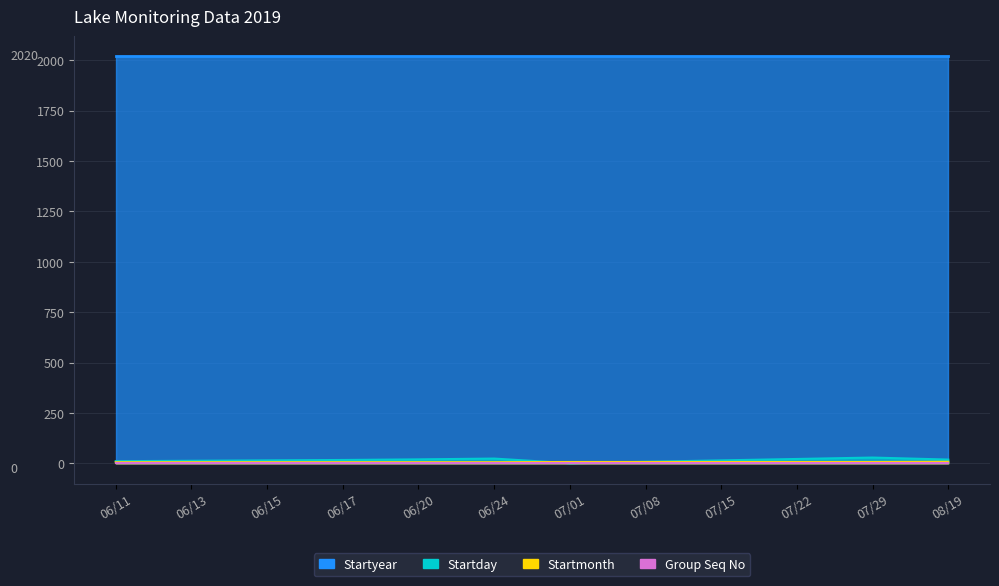

What is the difference between the highest and lowest values at 07/22?

15